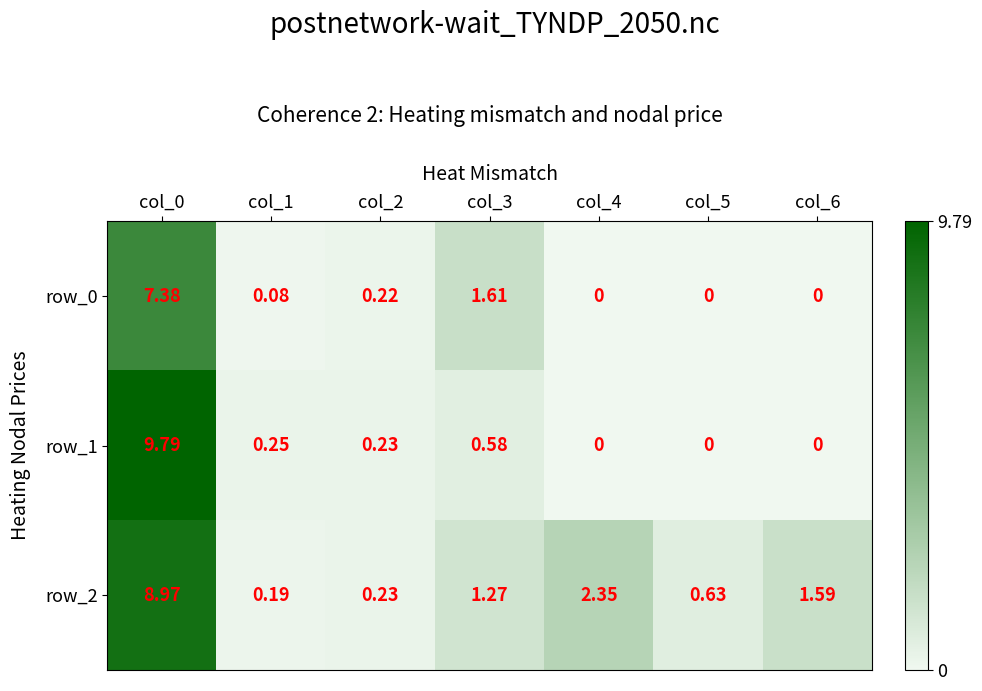

Is the value of row_0 at col_1 greater than the value of row_2 at col_3?

No